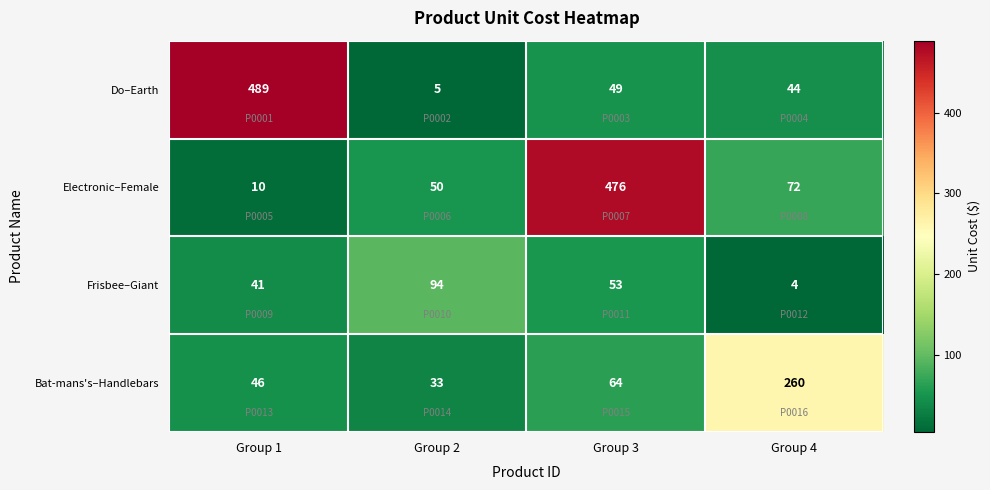

Which category has the lowest value across all series?

Group 4